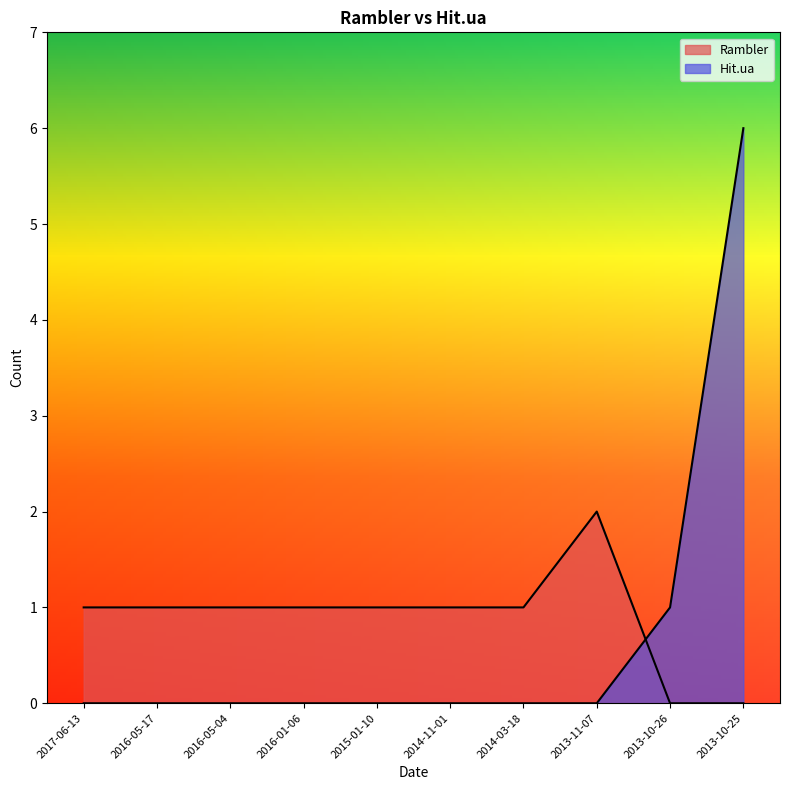

What is the difference between the highest and lowest values at 2014-03-18?

1